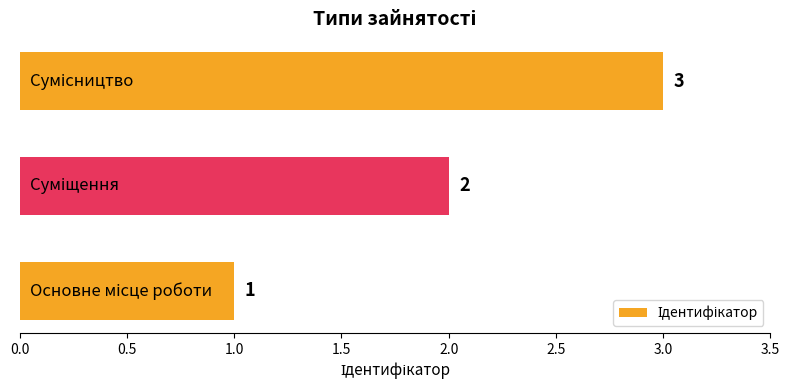

What is the maximum value shown in the chart?

3